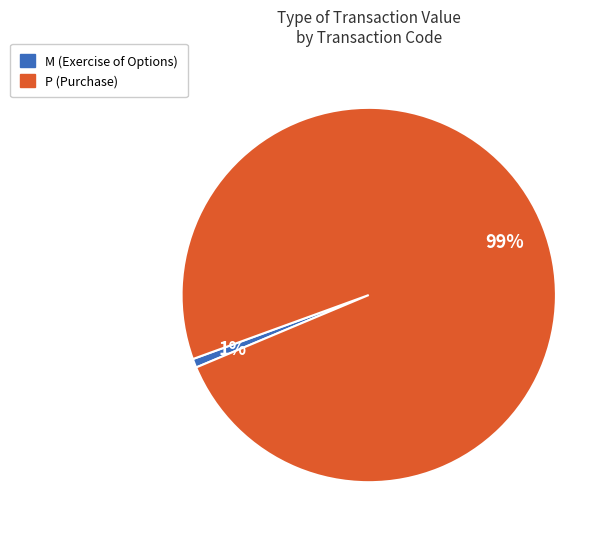

Is there any slice that represents more than half of the pie?

Yes